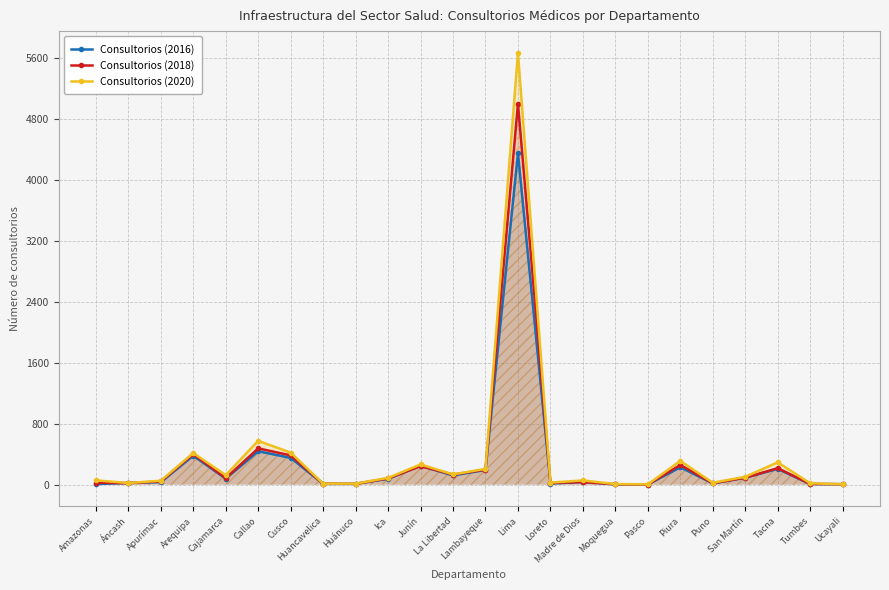

At which category is the sum across all series the highest?

Lima